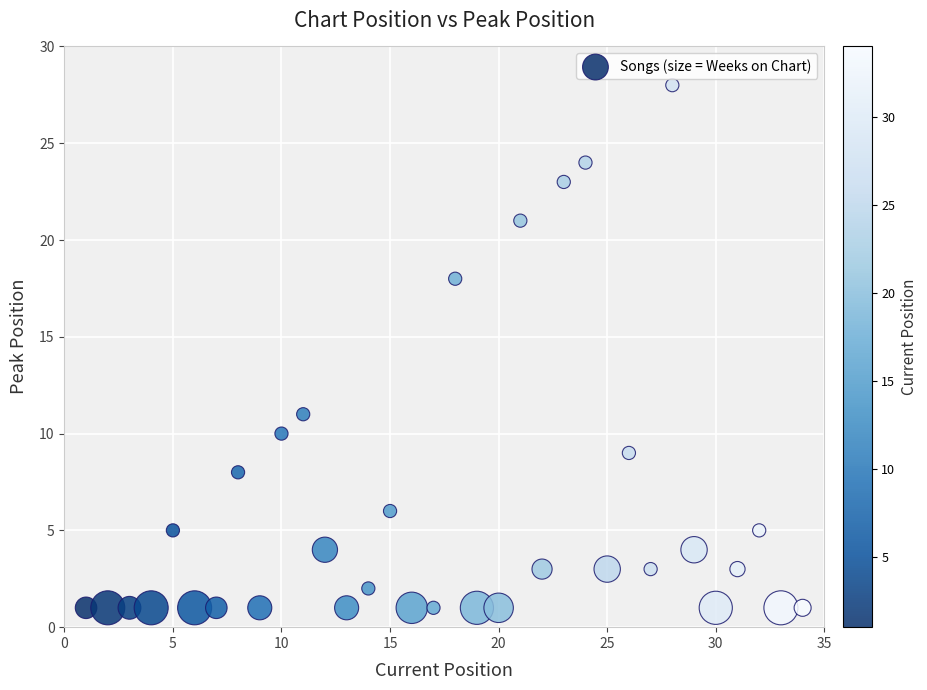

What Y value in the scatter plot is closest to 14?

11